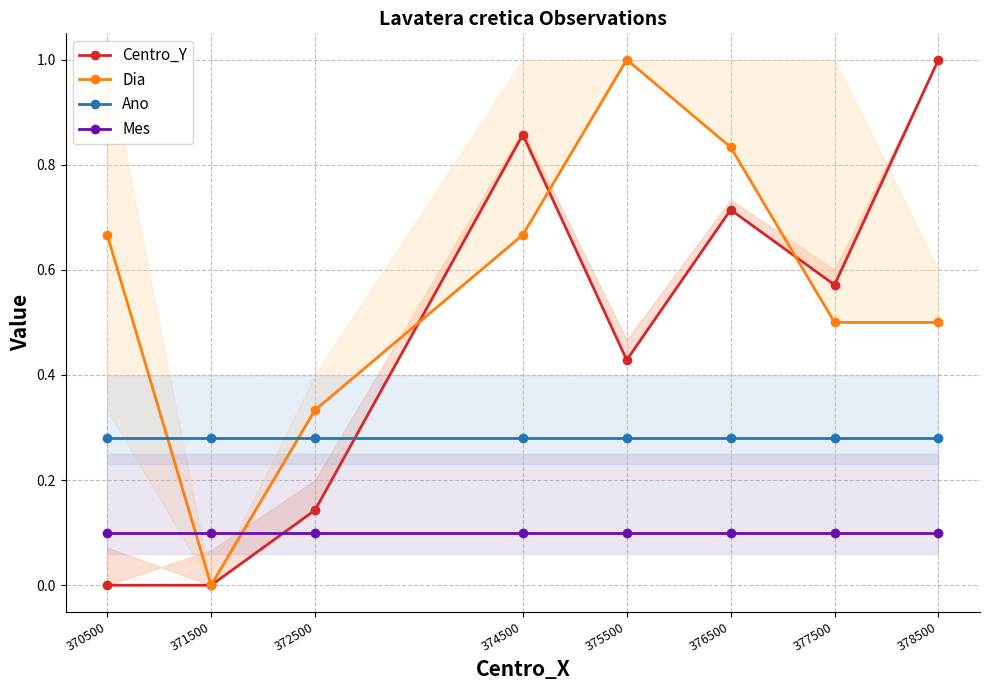

True or false: Mes and Ano cross at least once.

False